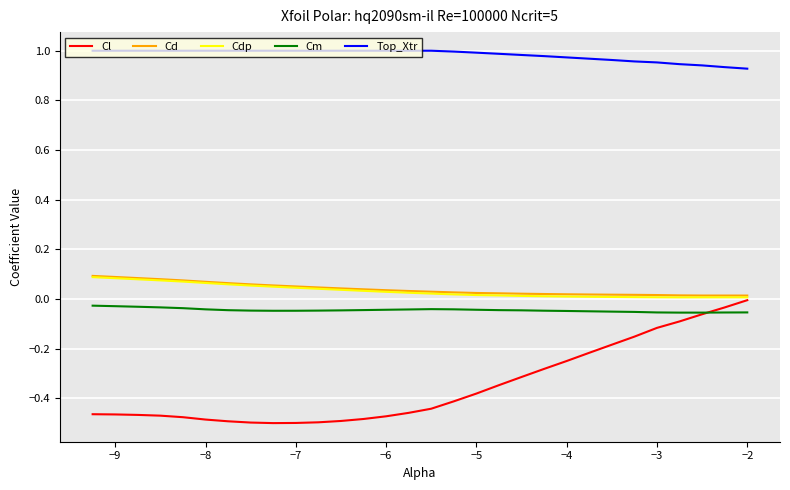

True or false: Cm and Cd cross at least once.

False